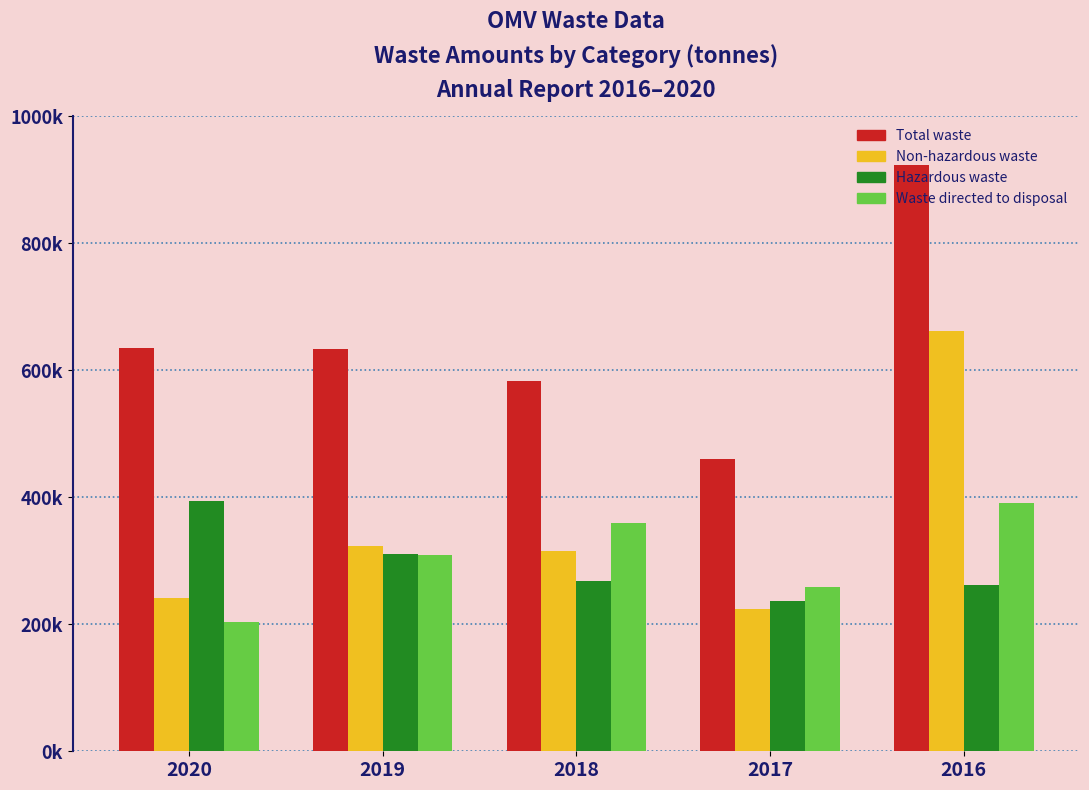

Does the chart contain any negative values?

No